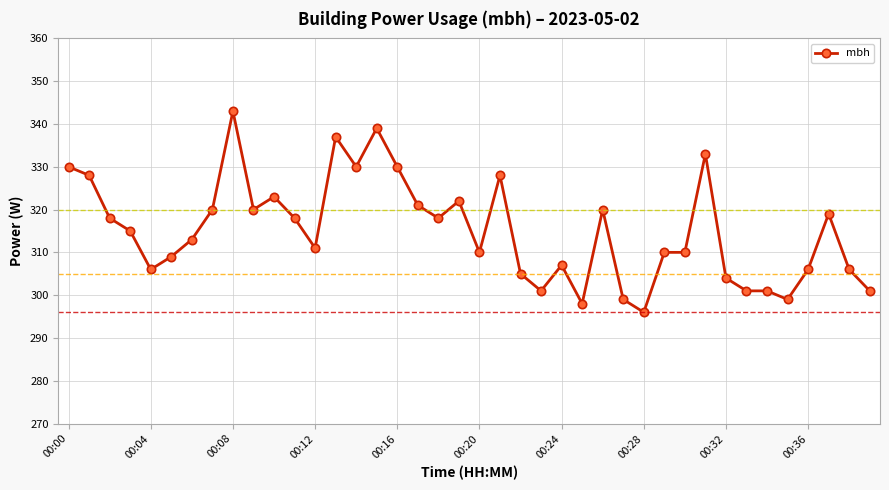

Reading right to left, transcribe all the data shown in this chart.

301	306	319	306	299	301	301	304	333	310	310	296	299	320	298	307	301	305	328	310	322	318	321	330	339	330	337	311	318	323	320	343	320	313	309	306	315	318	328	330